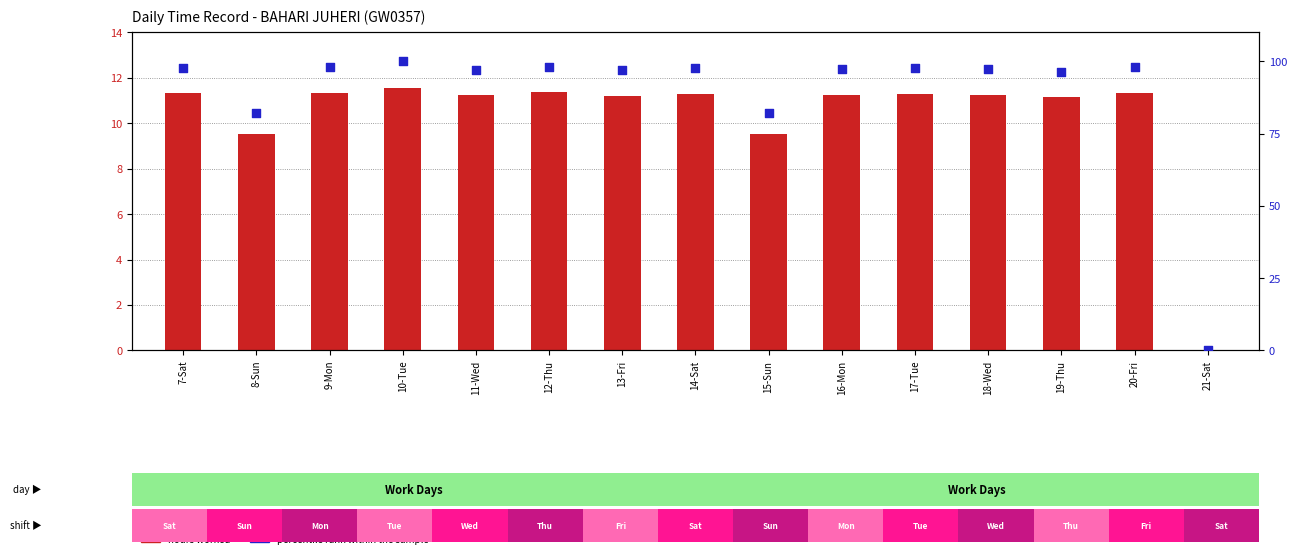

What are all the series names shown in the legend?

hours worked, percentile rank within the sample